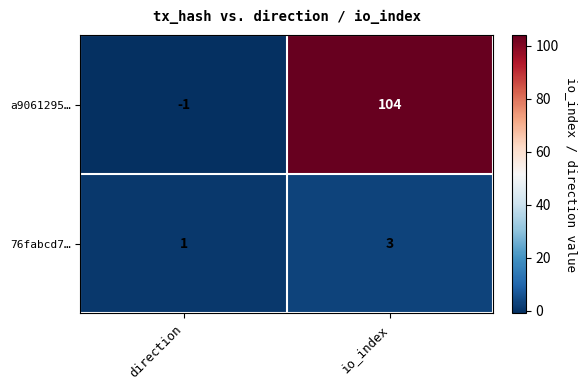

Rank the series by their average value, from highest to lowest.

a9061295…, 76fabcd7…